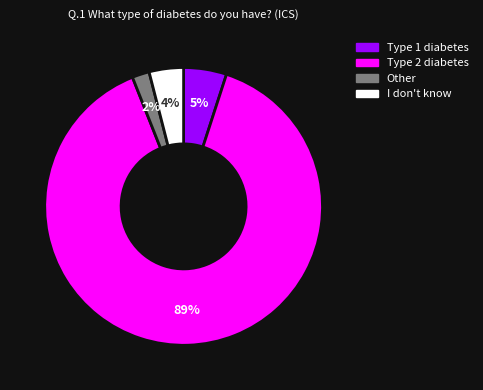

What percentage is the Type 2 diabetes slice, to the nearest percent?

89%